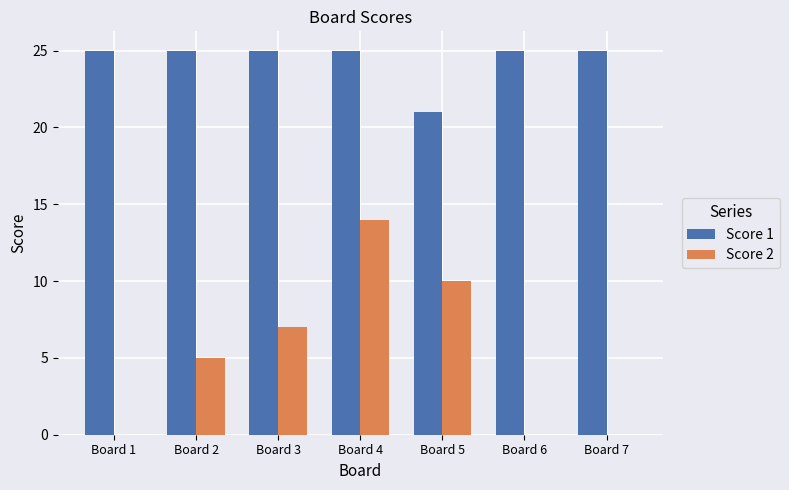

What is the maximum value shown in the chart?

25